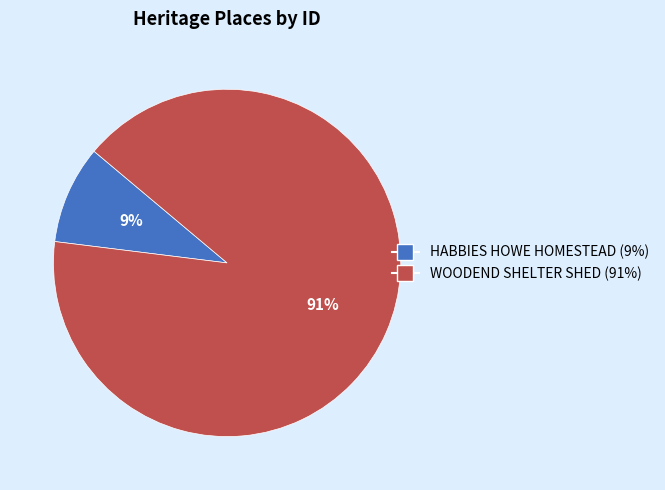

How many segments does this pie chart have?

2